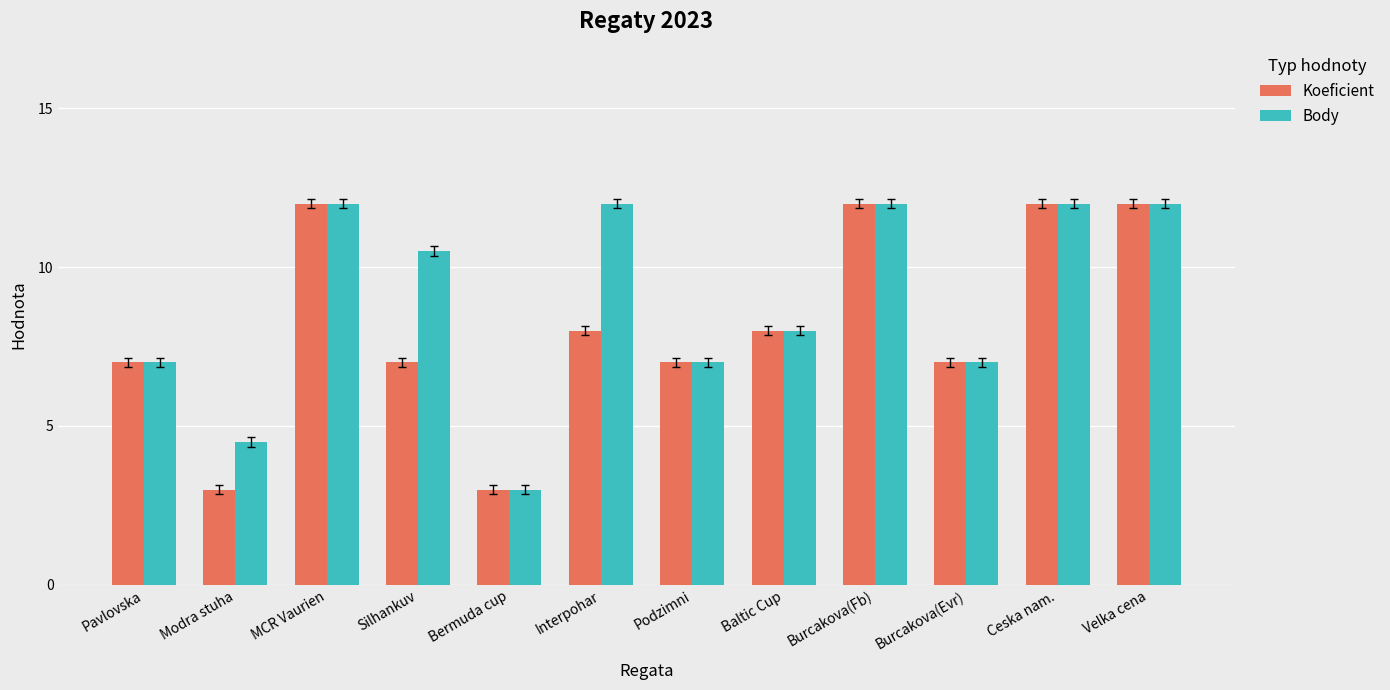

What is the label of the 10th bar from the left?

Burcakova(Evr)